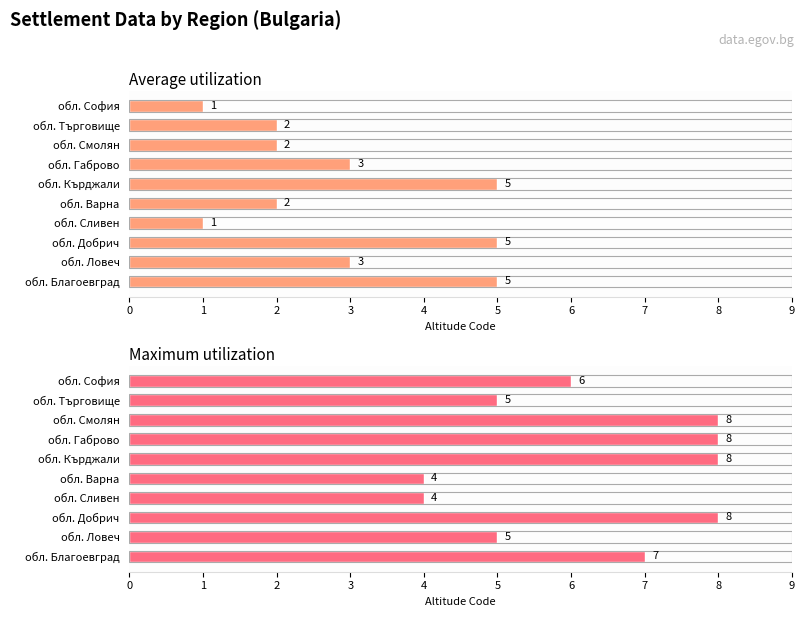

What are all the series names shown in the legend?

Average utilization, Maximum utilization